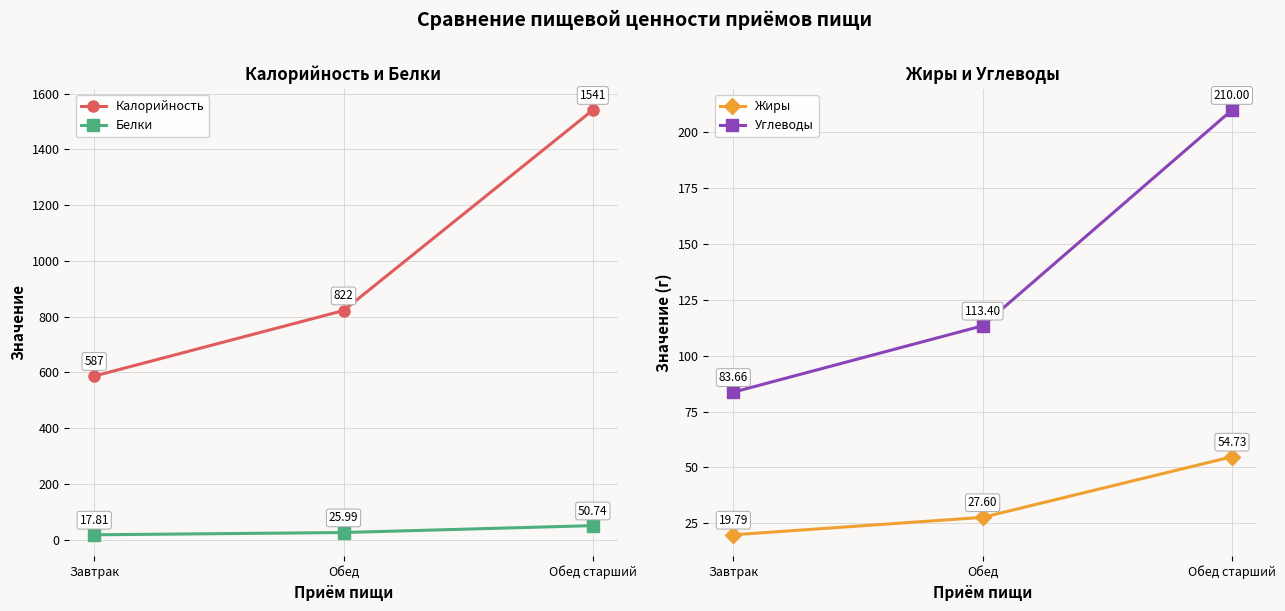

What is the total value across all series at Завтрак?

708.3